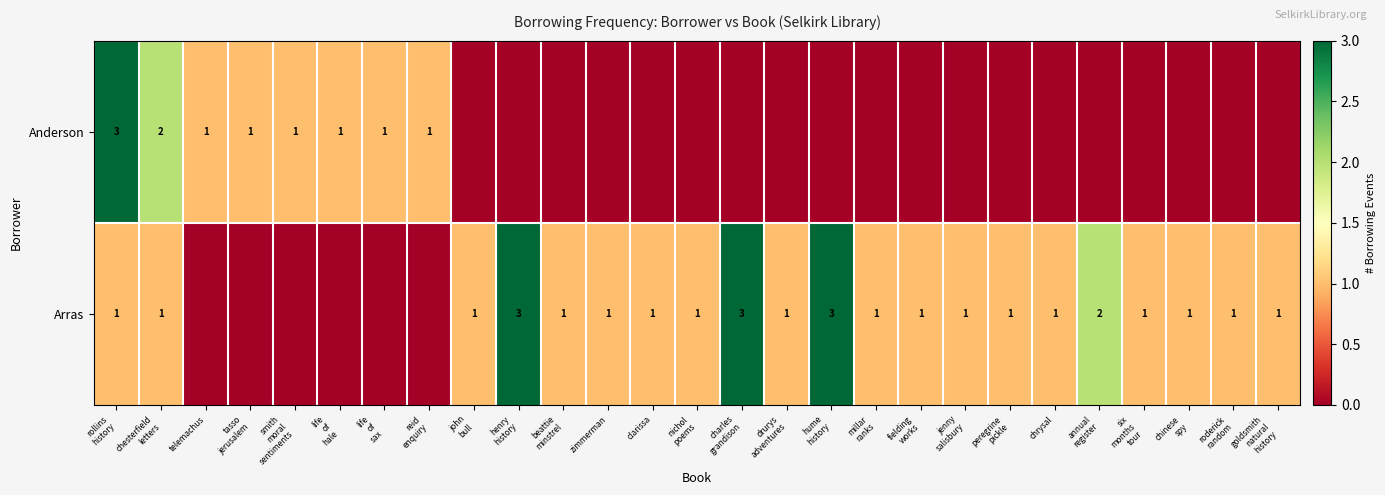

At which category is the sum across all series the highest?

rollins
history